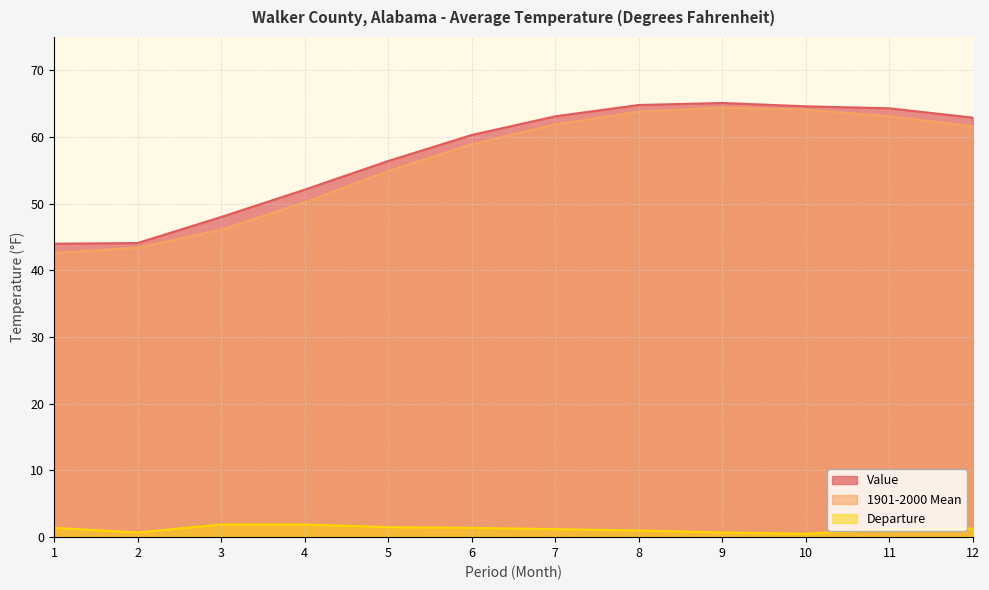

At 6, list the series in order from smallest to largest.

Departure, 1901-2000 Mean, Value